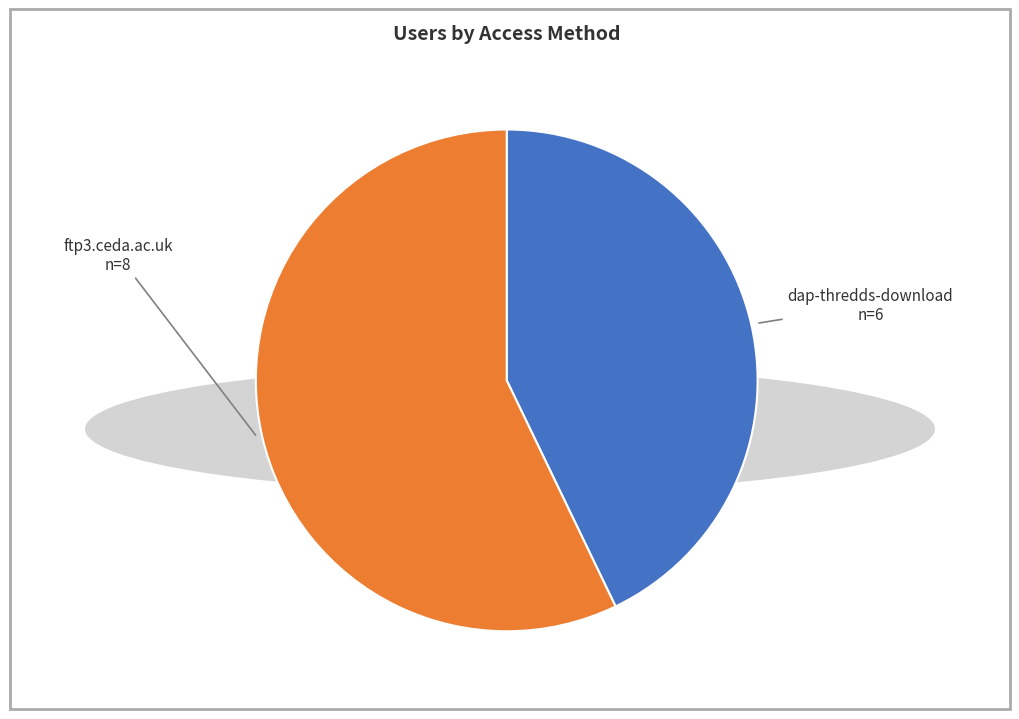

Which slice is the smallest?

dap-thredds-download